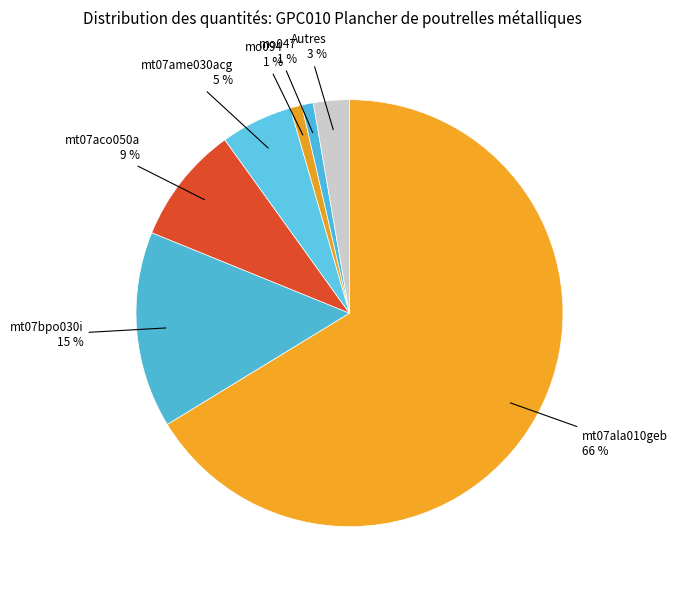

How many segments does this pie chart have?

7